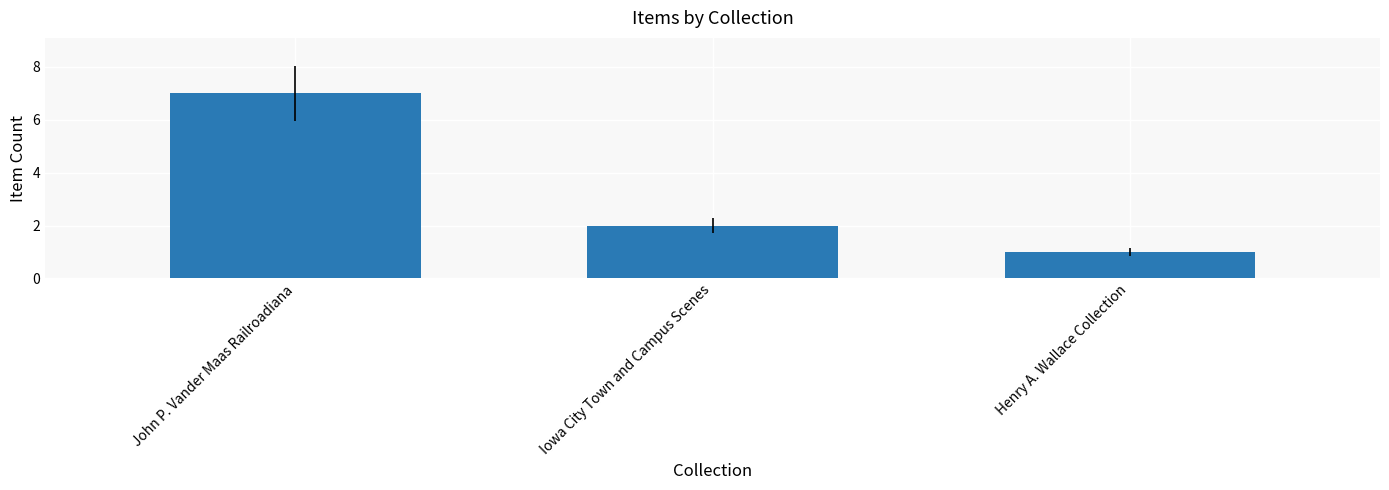

What is the ratio of the value at John P. Vander Maas Railroadiana to the value at Iowa City Town and Campus Scenes?

3.5